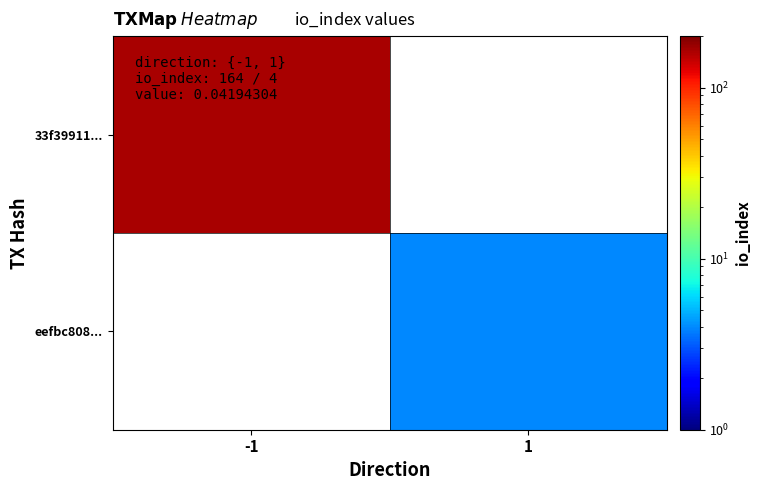

How many values in eefbc808... are above zero?

1